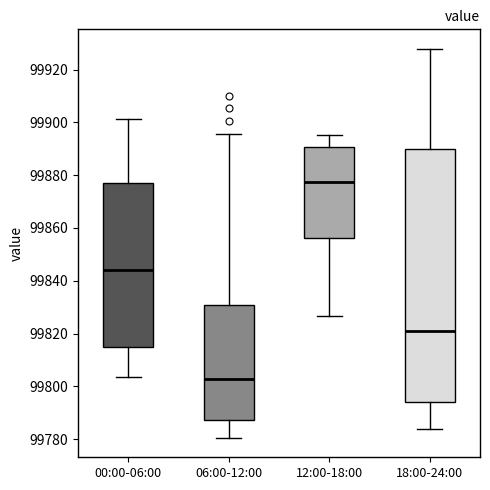

Which box has the lowest median line?

06:00-12:00